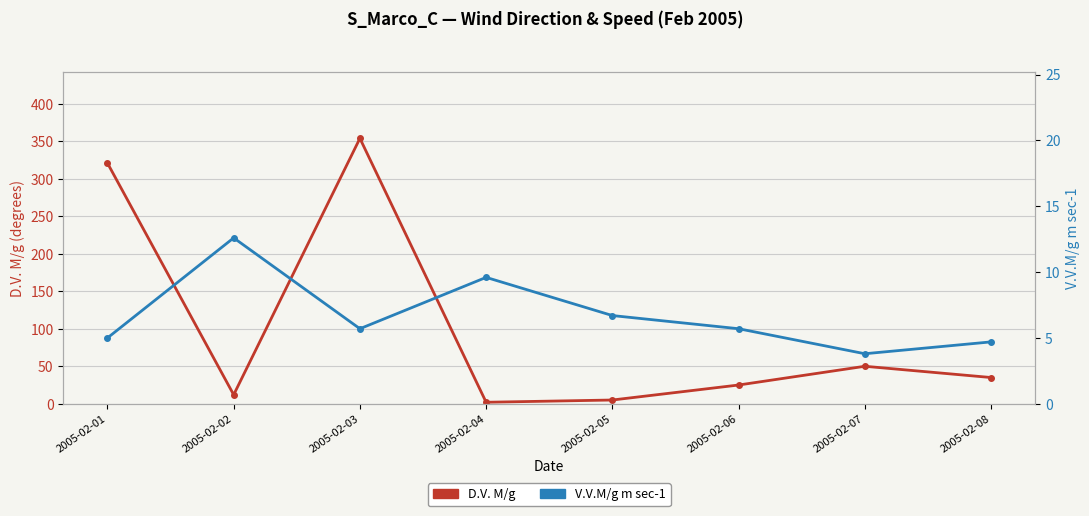

The value of D.V. M/g at 2005-02-07 is 50.0. True or false?

True